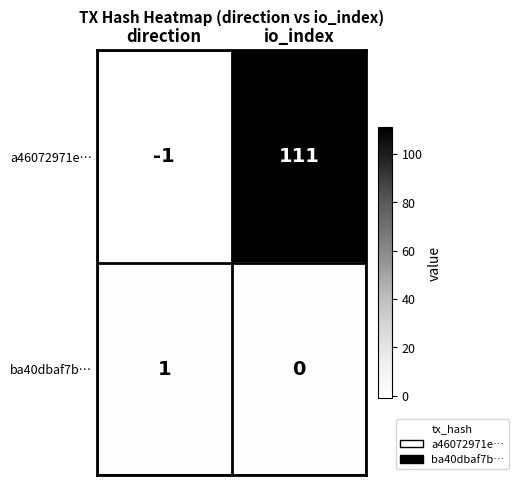

Reading left to right, what are all the values shown in this chart?

a46072971e…: direction=-1	io_index=111
ba40dbaf7b…: direction=1	io_index=0